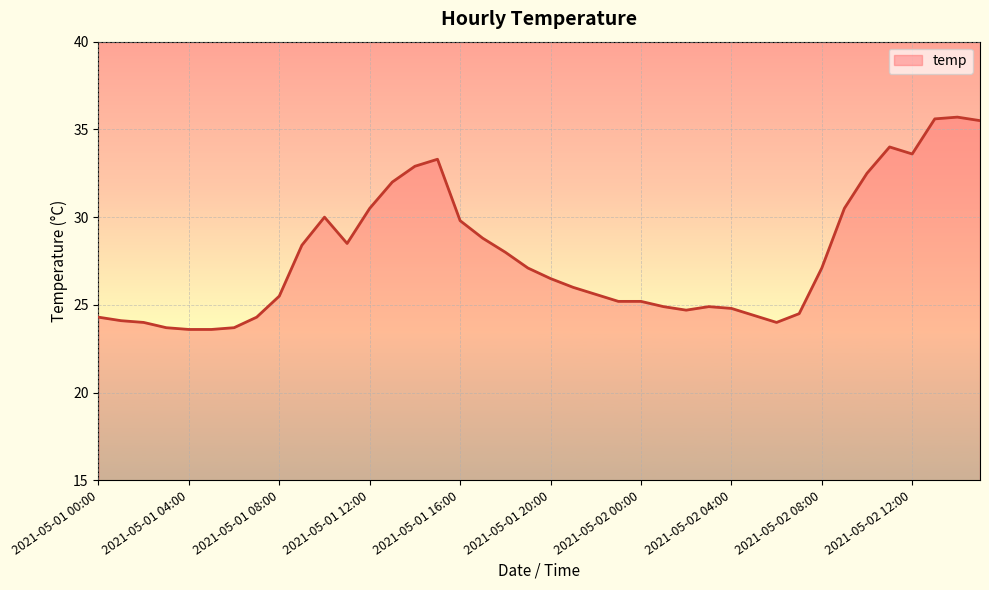

What is the difference between the maximum and minimum values?

12.1